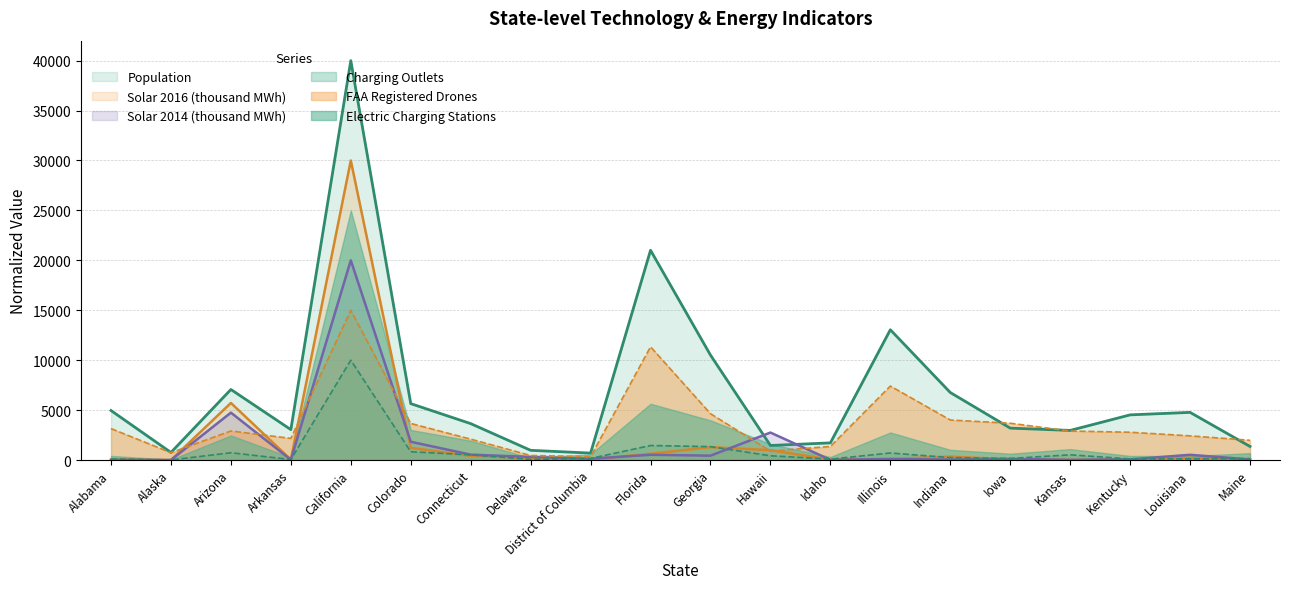

Where is the first local minimum for Population?

Alaska